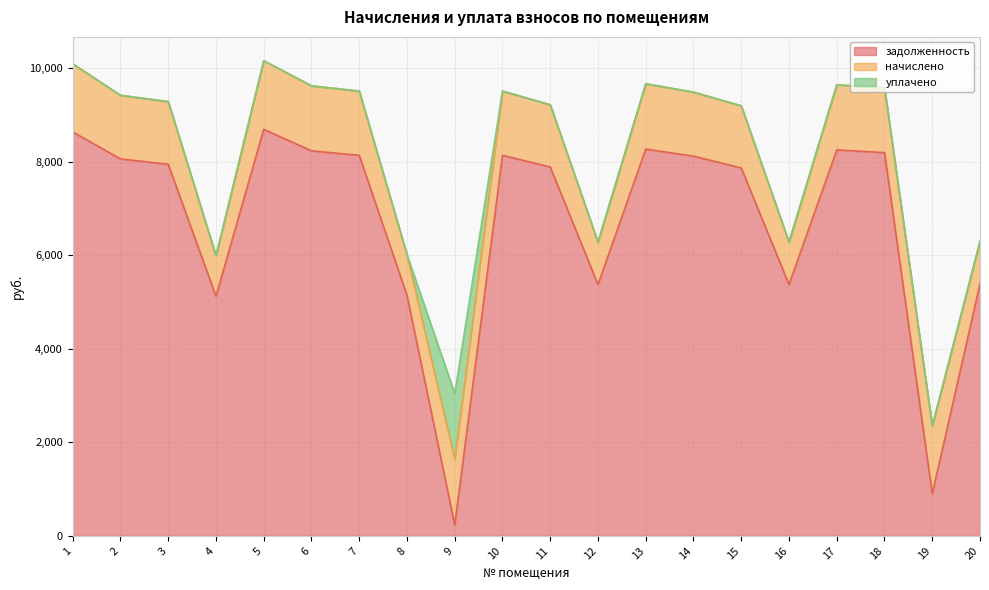

What is the minimum value for задолженность?

234.3